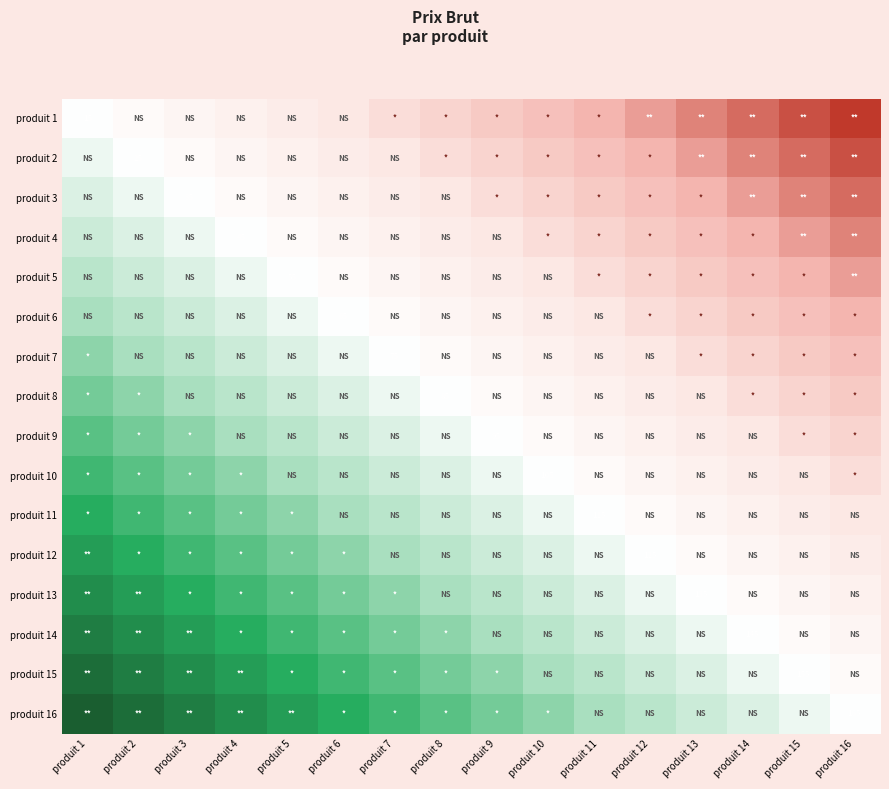

The produit 10 series shows 186 at produit 10. True or false?

False